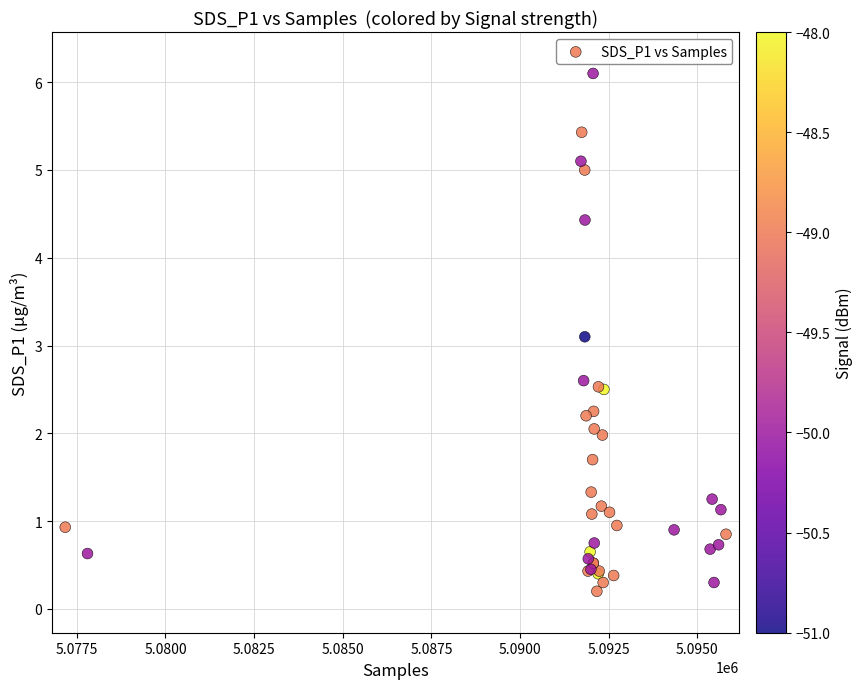

What Y value in the scatter plot is closest to 3?

3.1